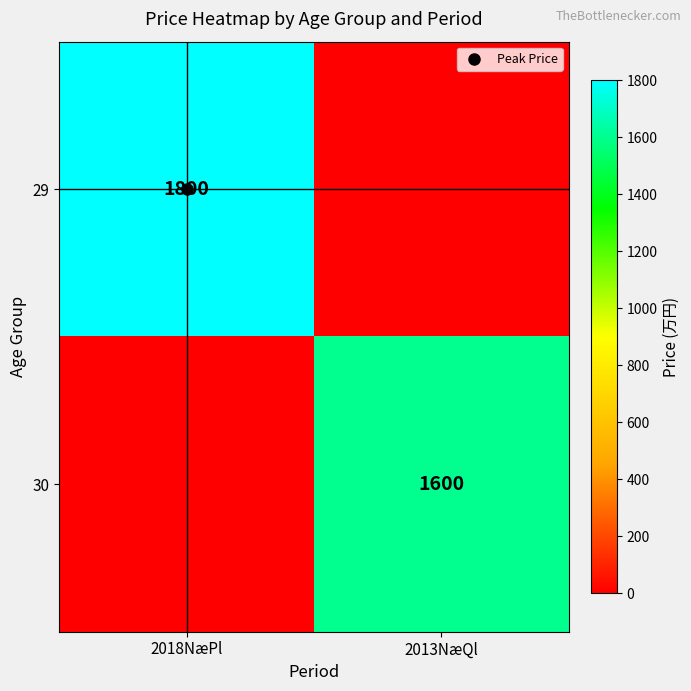

What is the sum of all 29 values?

1800